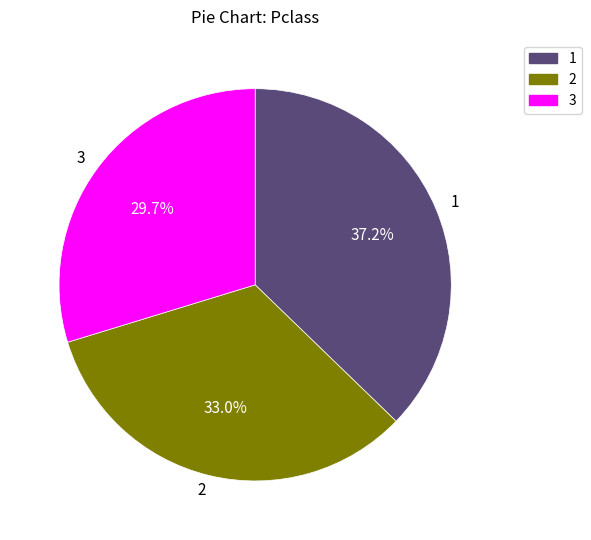

Approximately how many times larger is the value at 3 compared to 2?

0.9